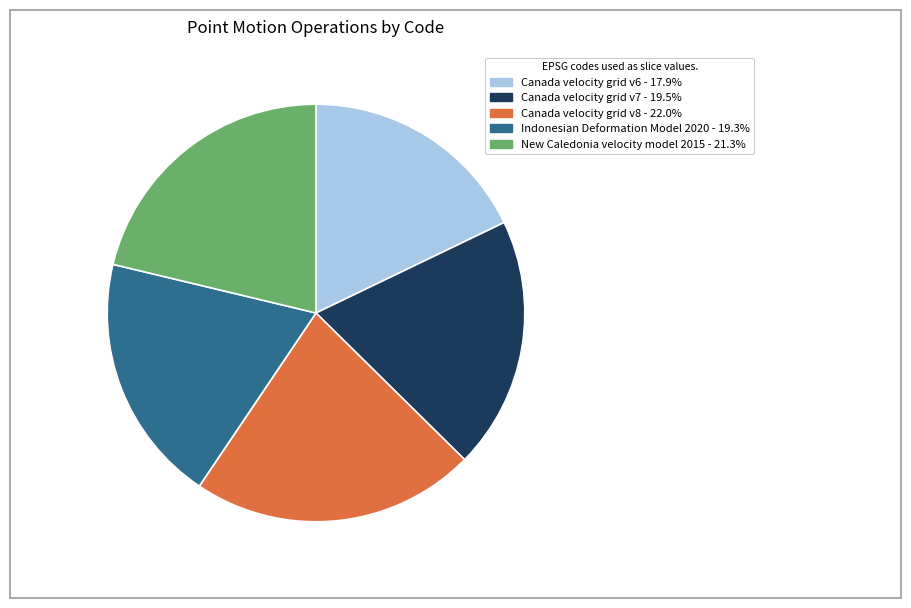

Which has a higher value, Canada velocity grid v7 or New Caledonia velocity model 2015?

New Caledonia velocity model 2015